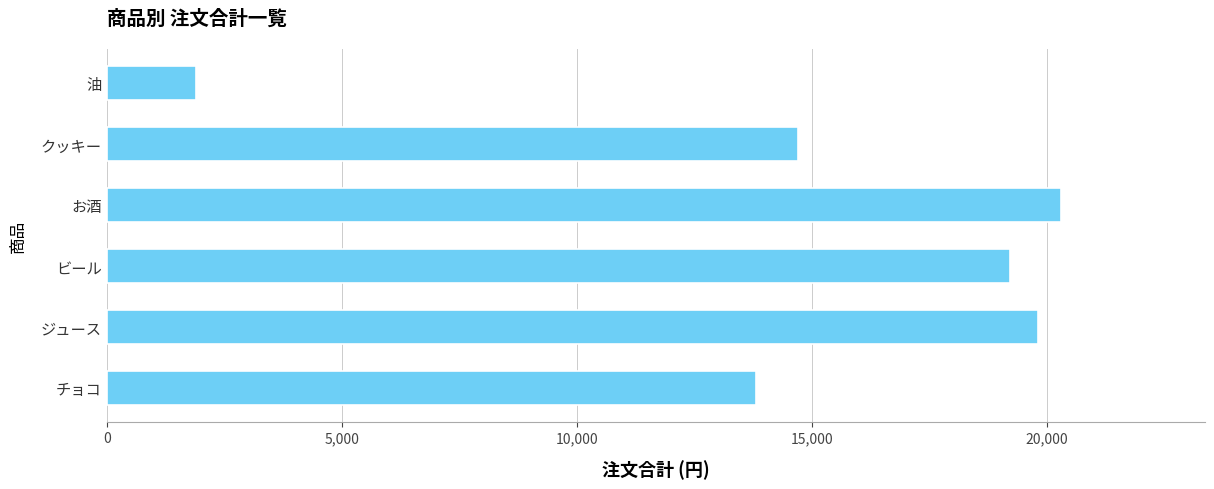

What is the change in value from チョコ to クッキー?

+900